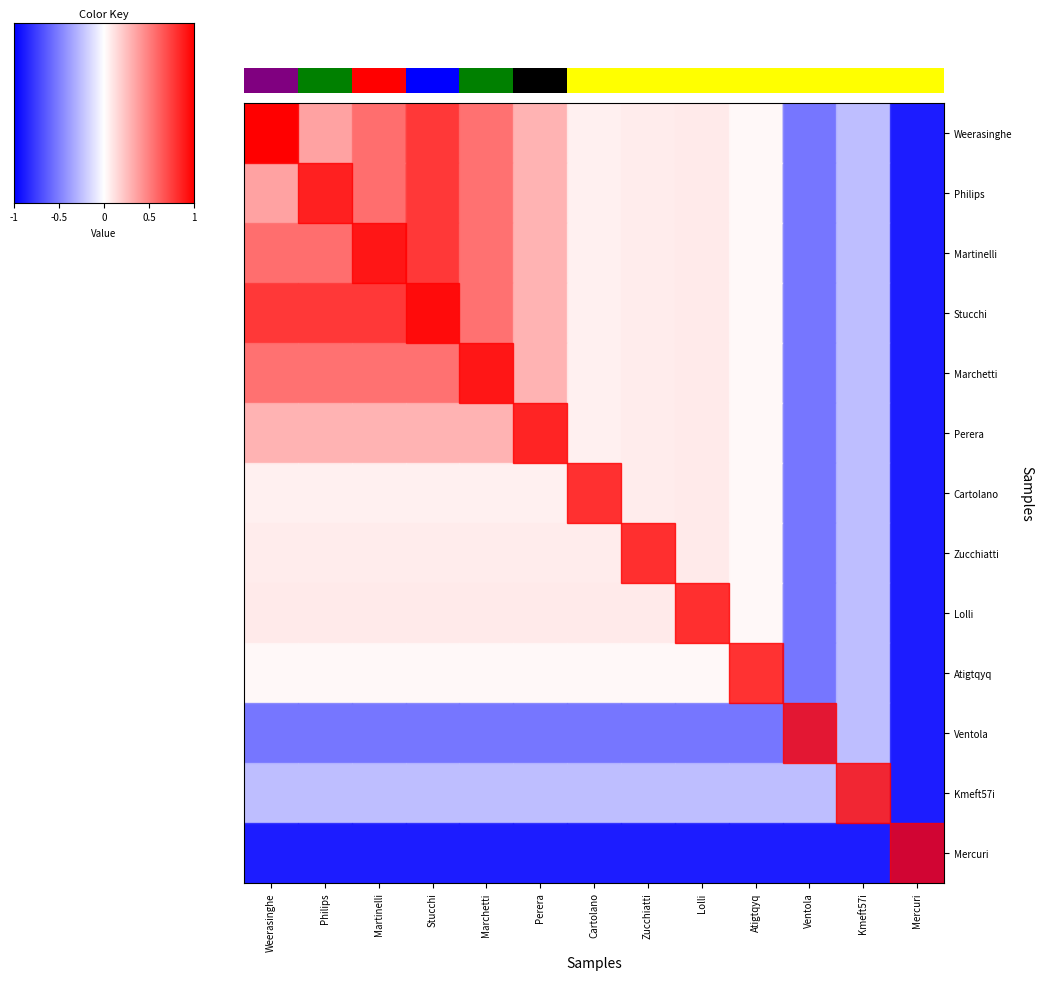

The Perera series shows 0.1 at Zucchiatti. True or false?

True